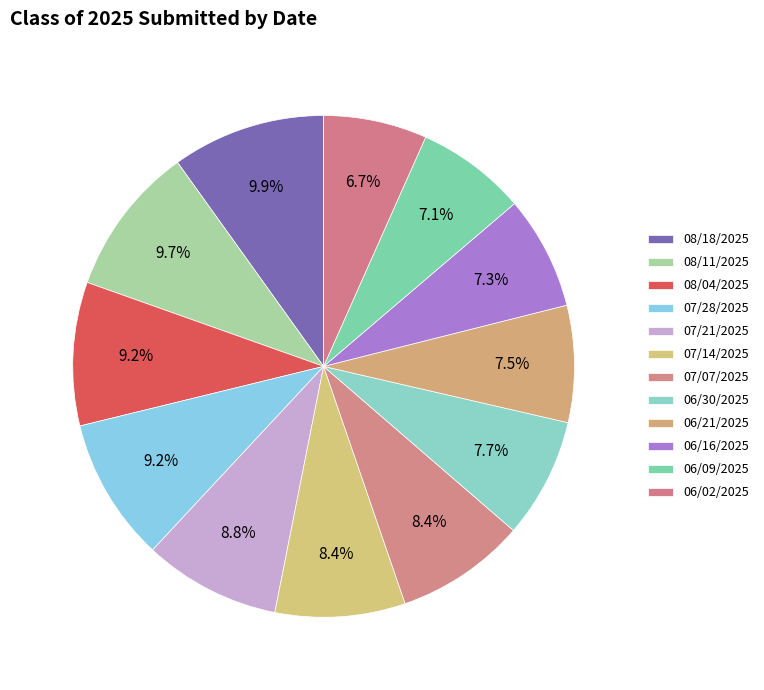

What percentage is the 06/02/2025 slice, to the nearest percent?

7%